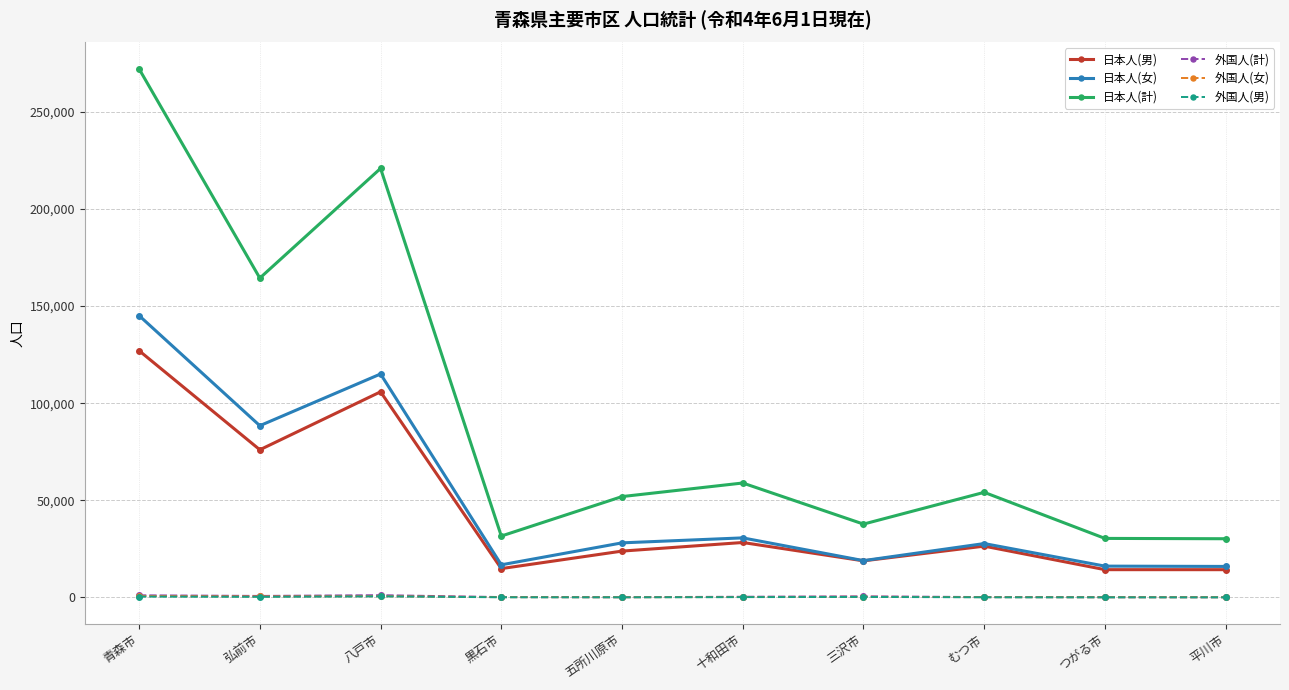

Count the number of categories in the chart.

10